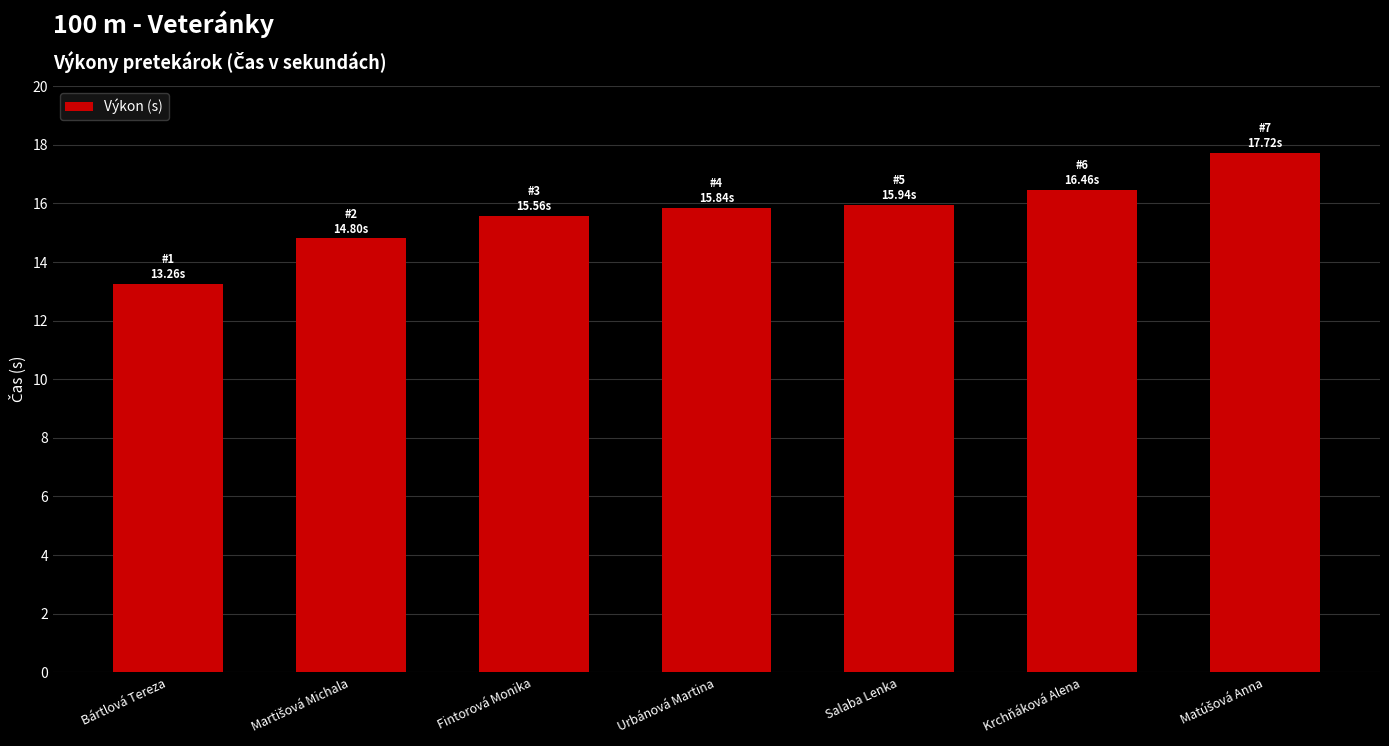

True or false: the data shows 5.8 at Salaba Lenka.

False